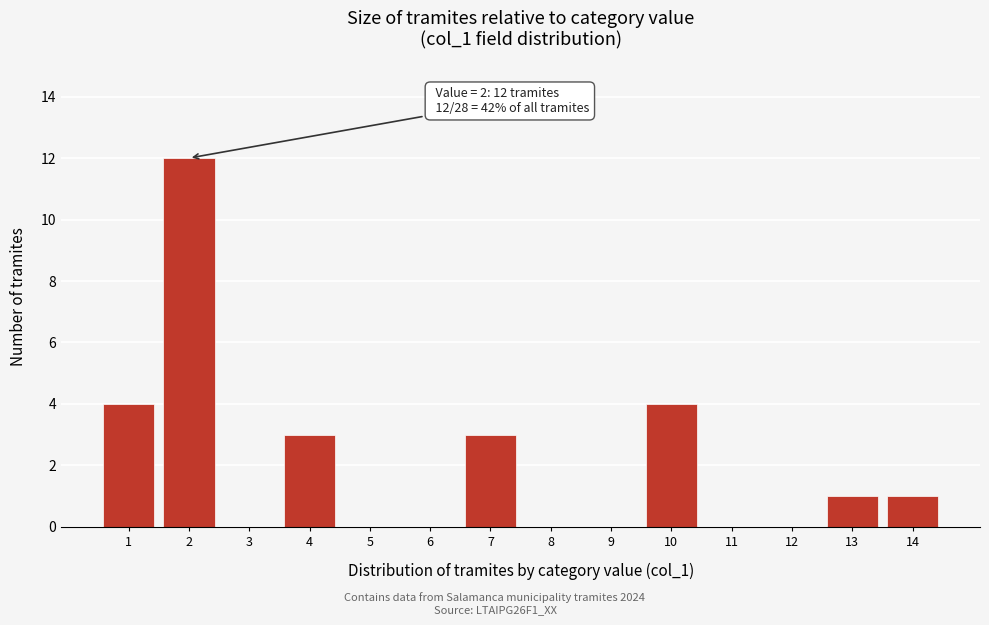

Which range on the x-axis has the tallest bar?

1.5 to 2.5